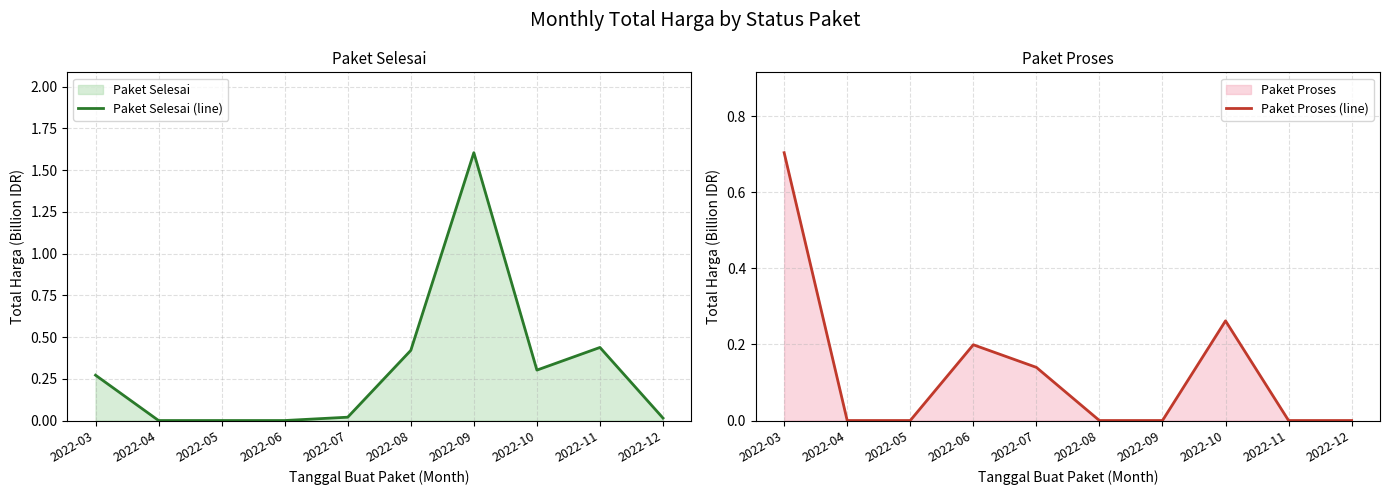

At which category does the chart reach its minimum across all series?

2022-04